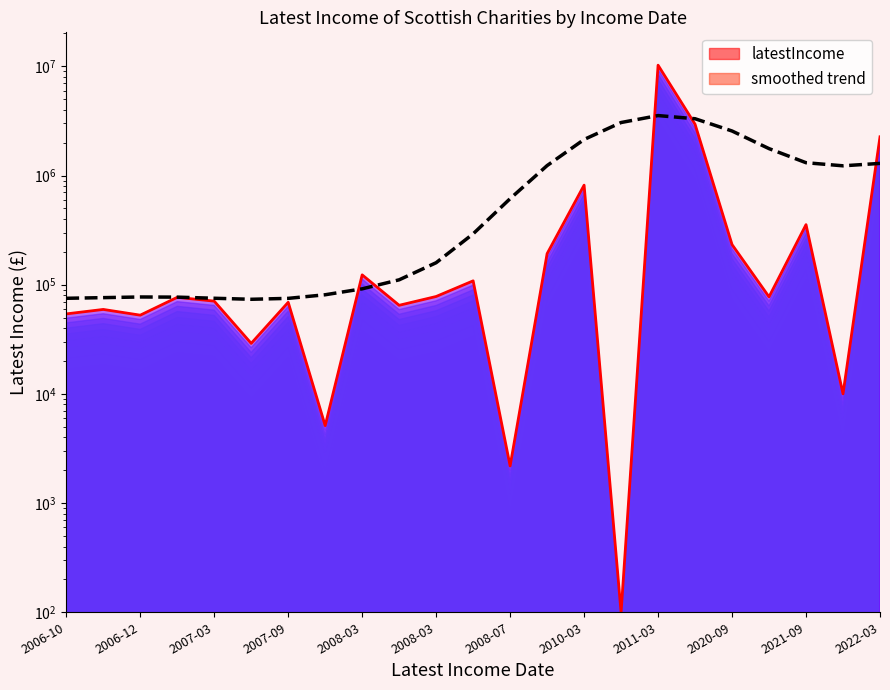

What is the maximum value shown in the chart?

10238036.0